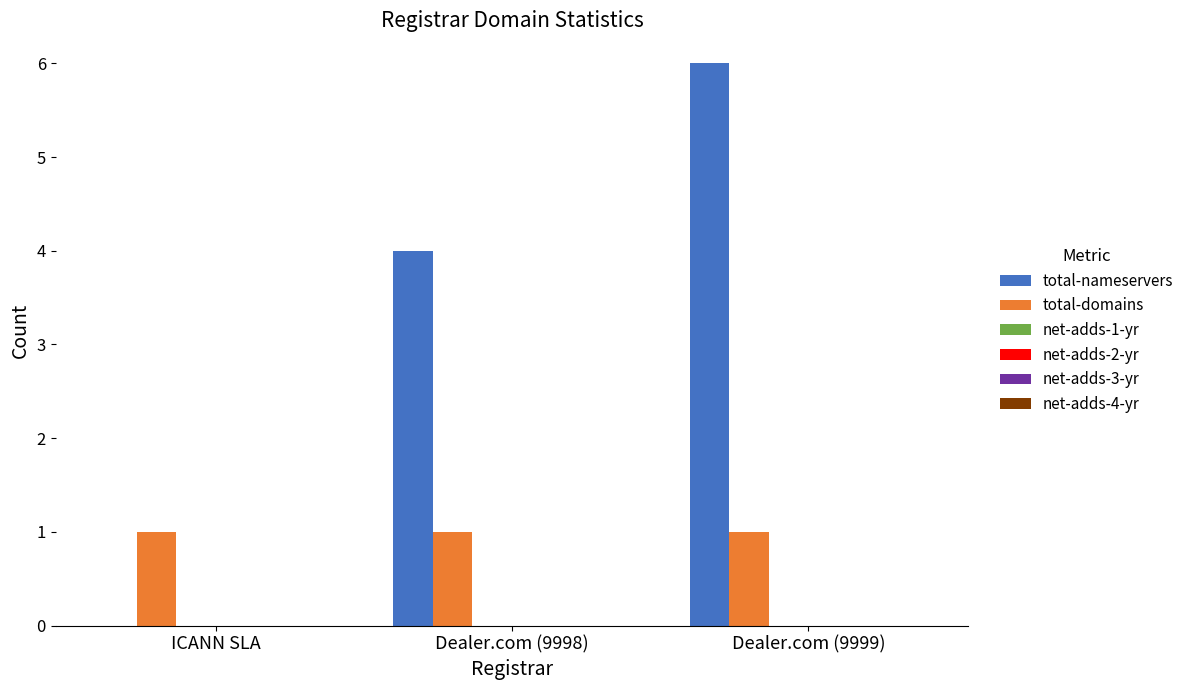

What is the sum of all total-nameservers values?

10